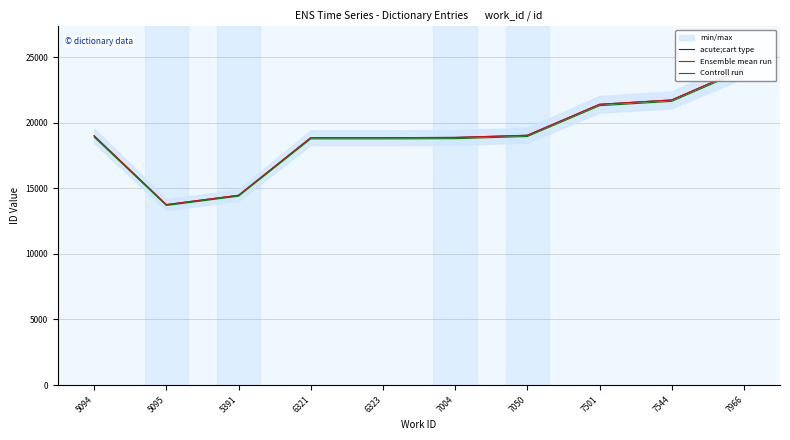

Is it true that acute;cart type equals 5822.1 at 5095?

False